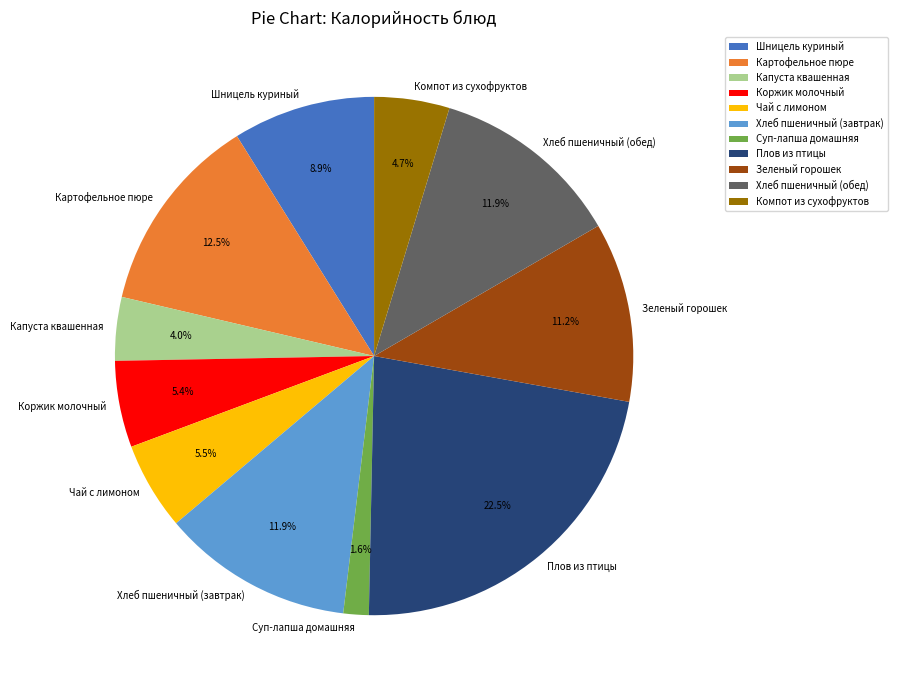

To the nearest percent, what is the combined percentage of Хлеб пшеничный (завтрак) and Плов из птицы?

34%